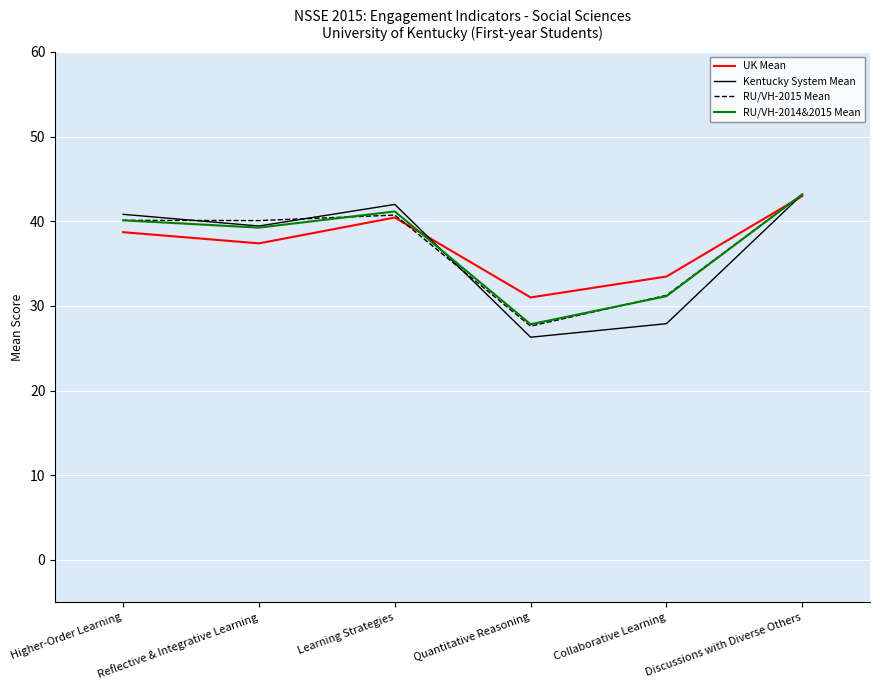

Is the value of UK Mean at Collaborative Learning greater than the value of RU/VH-2015 Mean at Collaborative Learning?

Yes